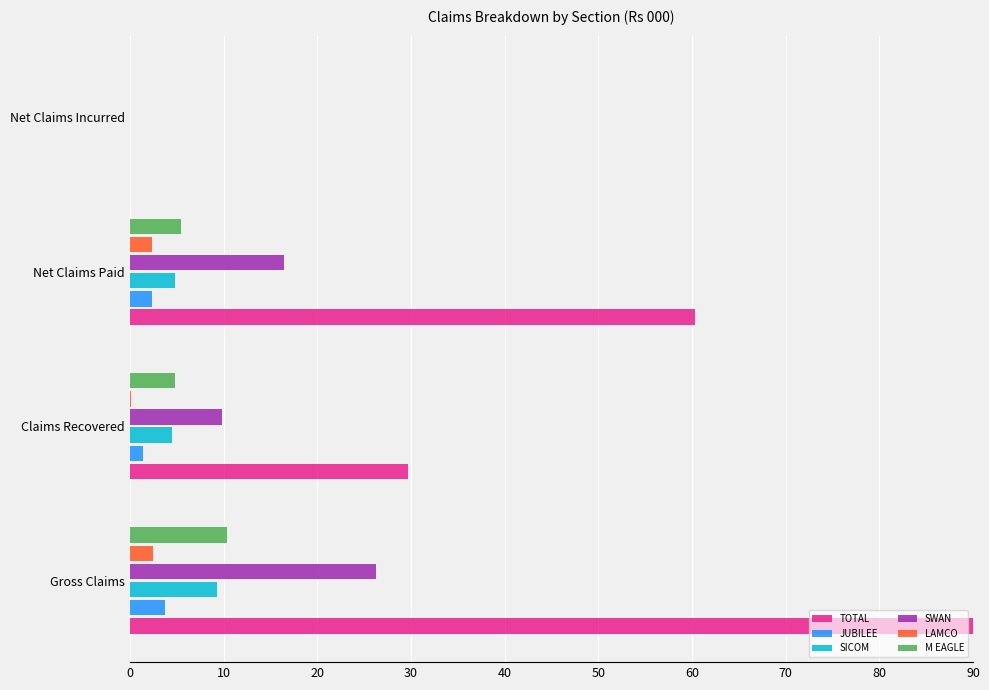

What is the maximum value shown in the chart?

90.0